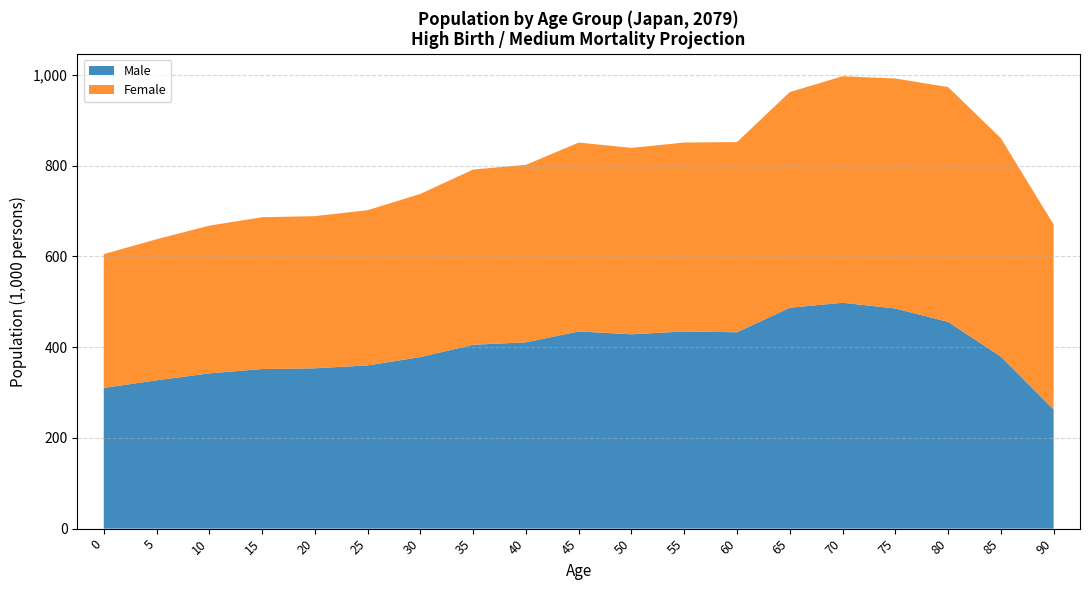

Is it true that Male equals 497.9 at 70?

True